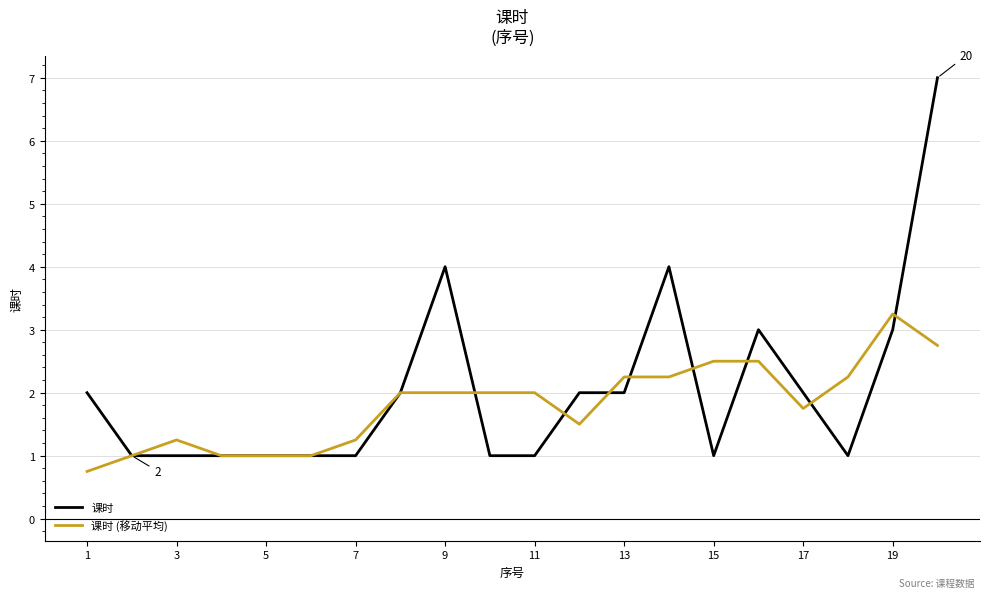

What is the lowest value of the 课时 (移动平均) series?

0.8